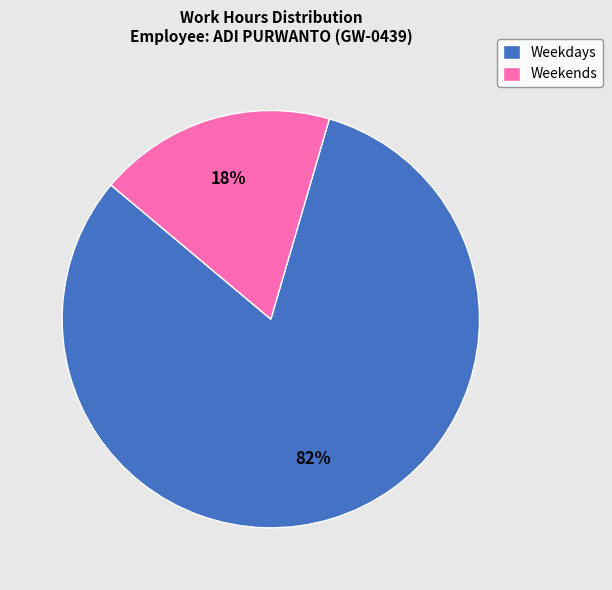

The Weekends slice represents 18% of the pie. True or false?

True